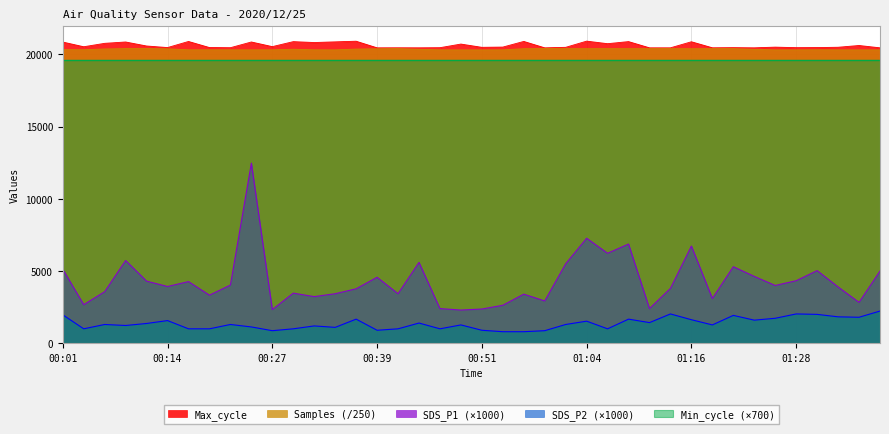

Which series changed the most between 01:19 and 01:31?

SDS_P1